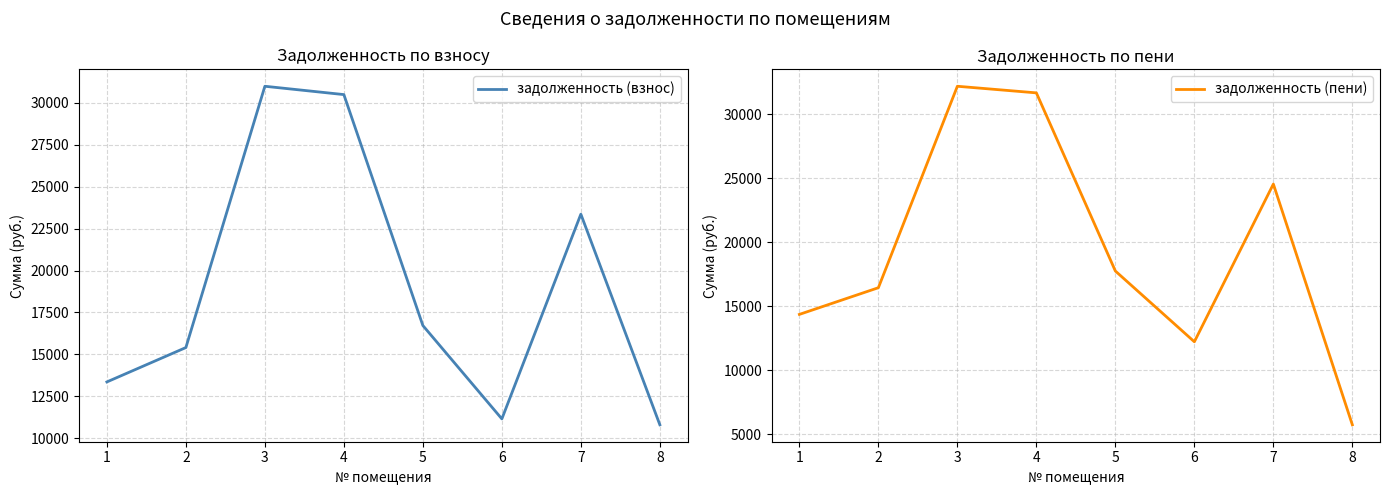

Which series ends up on top after the final intersection of задолженность (взнос) and задолженность (пени)?

задолженность (взнос)